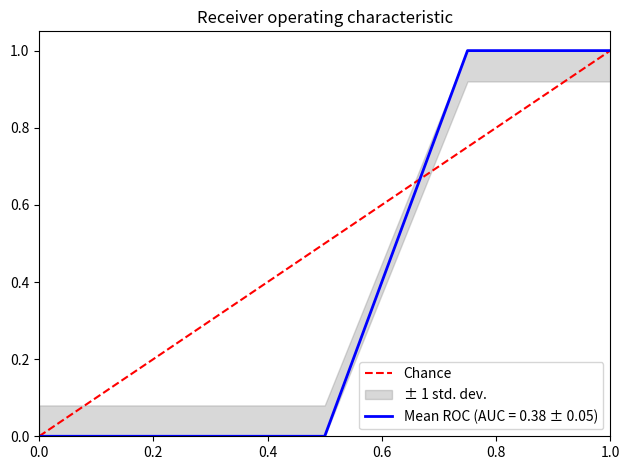

What is the greatest value displayed?

1